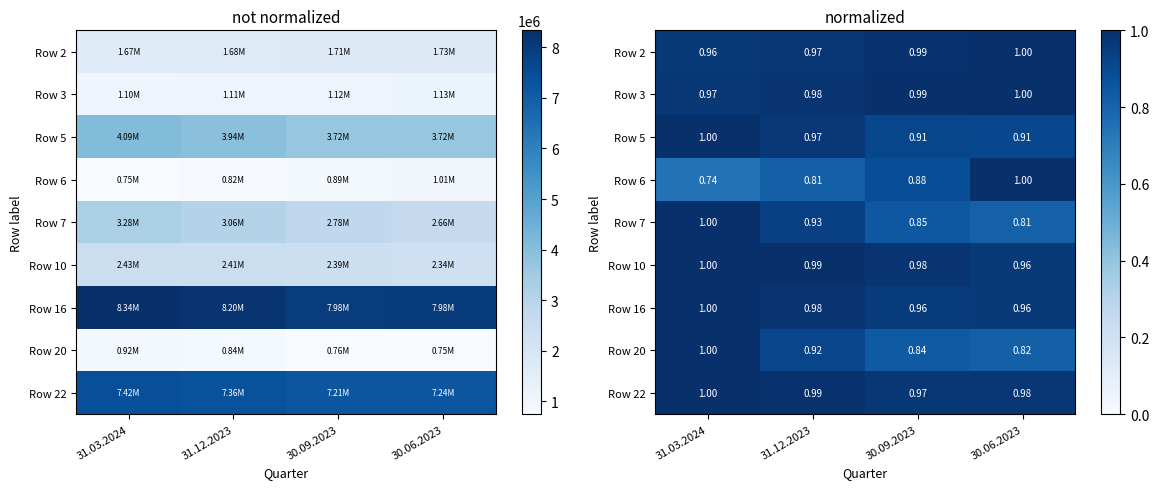

Which category has the highest value across all series?

30.06.2023